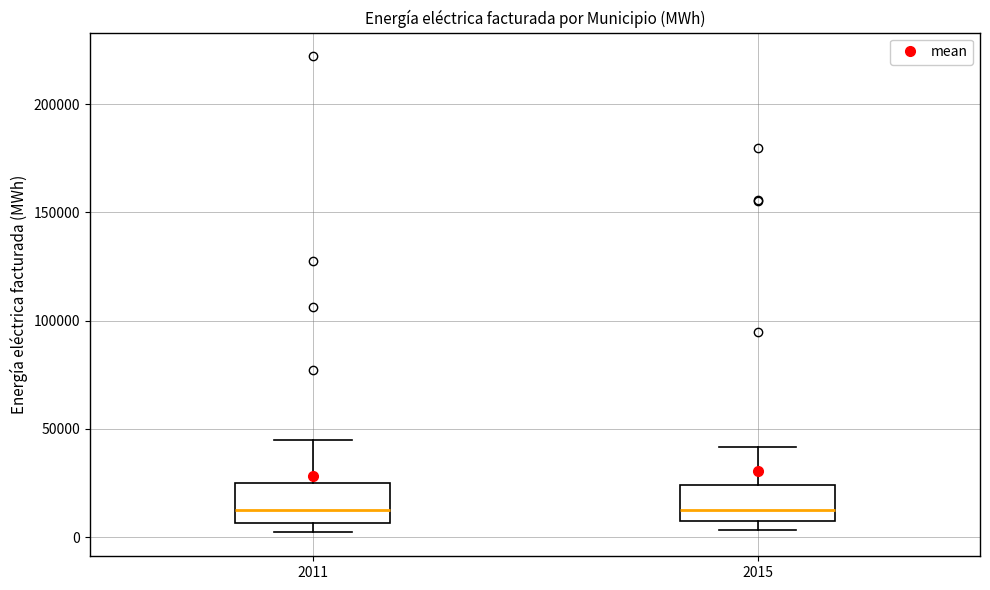

Where is the upper edge of the box at x = 2011 on the y-axis? The values are not printed on the chart, so give them approximately, as read against the axis.

25000